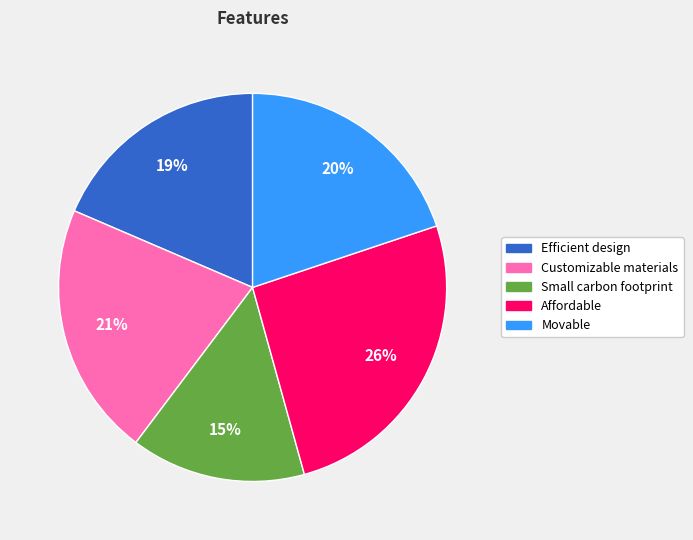

To the nearest percent, what is the difference between the largest and smallest slice percentages?

11%